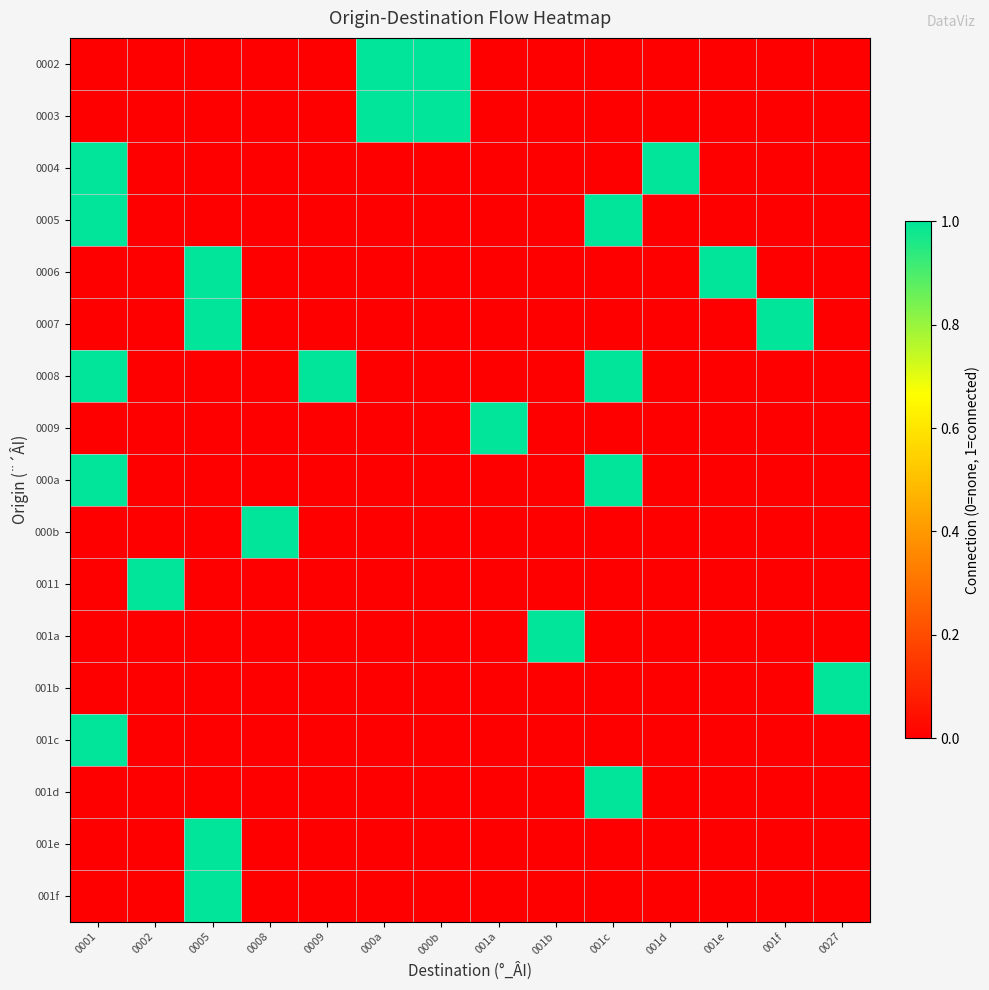

At which category does the chart reach its minimum across all series?

0001